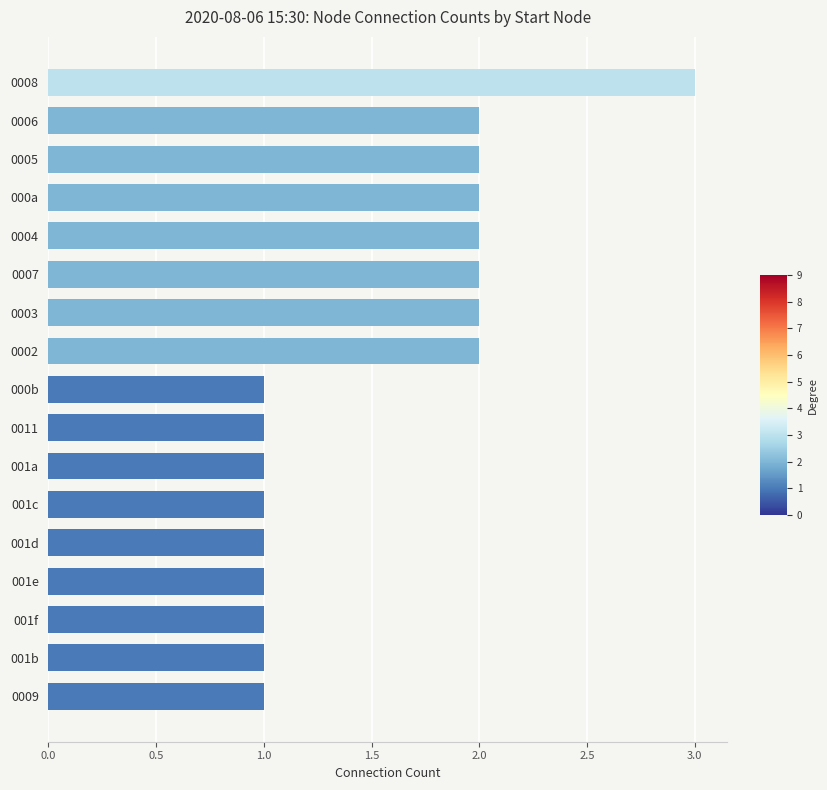

What is the value of the 7th bar from the top?

2